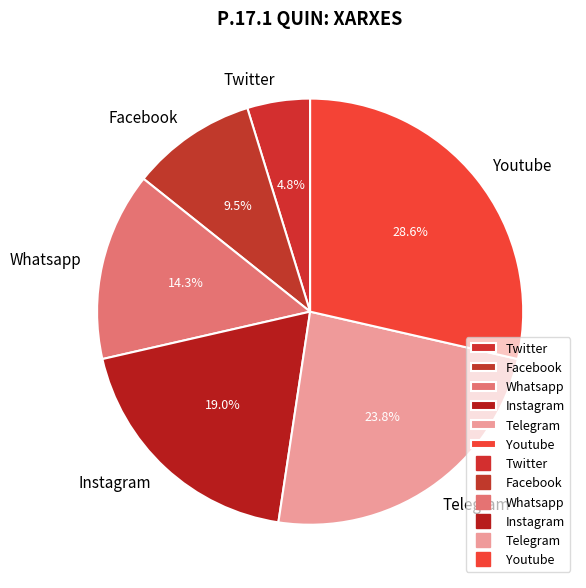

Does Youtube represent more than half of the total?

No